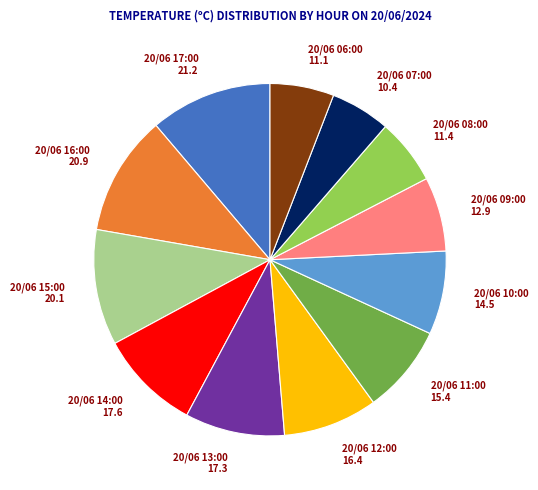

True or false: 20/06 07:00 accounts for 1% of the total.

False